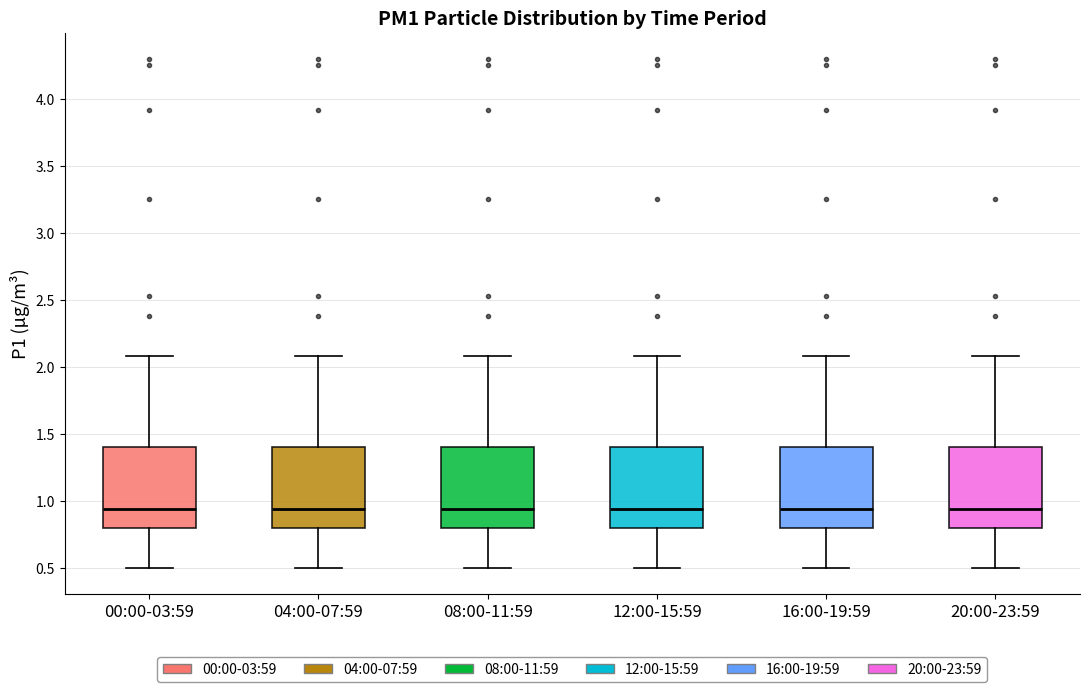

Reading left to right, transcribe this box plot: for each box, give where its median line is, the range the box spans, and where its two whiskers end, as read against the y-axis. The values are not printed on the chart, so give them approximately, as read against the axis.

00:00-03:59: median 0.95, box 0.80 to 1.40, whiskers 0.50 to 2.10
04:00-07:59: median 0.95, box 0.80 to 1.40, whiskers 0.50 to 2.10
08:00-11:59: median 0.95, box 0.80 to 1.40, whiskers 0.50 to 2.10
12:00-15:59: median 0.95, box 0.80 to 1.40, whiskers 0.50 to 2.10
16:00-19:59: median 0.95, box 0.80 to 1.40, whiskers 0.50 to 2.10
20:00-23:59: median 0.95, box 0.80 to 1.40, whiskers 0.50 to 2.10